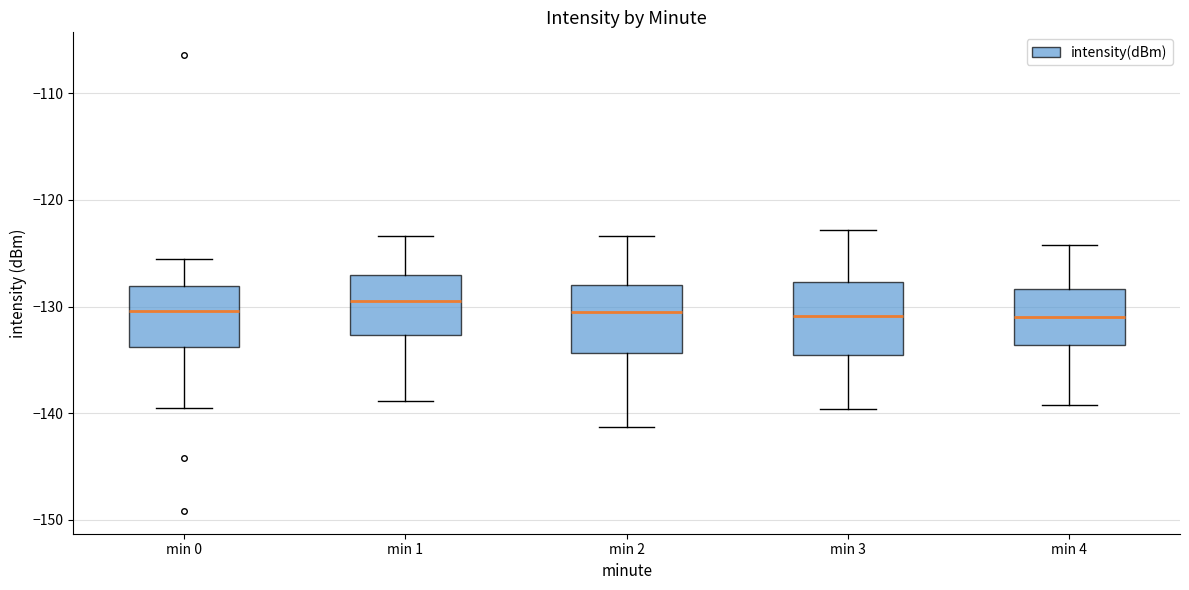

Reading left to right, read every box against the y-axis: the position of its median line, the range the box covers, and the ends of its whiskers. The values are not printed on the chart, so give them approximately, as read against the axis.

min 0: median -130, box -134 to -128, whiskers -140 to -126
min 1: median -129, box -133 to -127, whiskers -139 to -123
min 2: median -131, box -134 to -128, whiskers -141 to -123
min 3: median -131, box -134 to -128, whiskers -140 to -123
min 4: median -131, box -134 to -128, whiskers -139 to -124